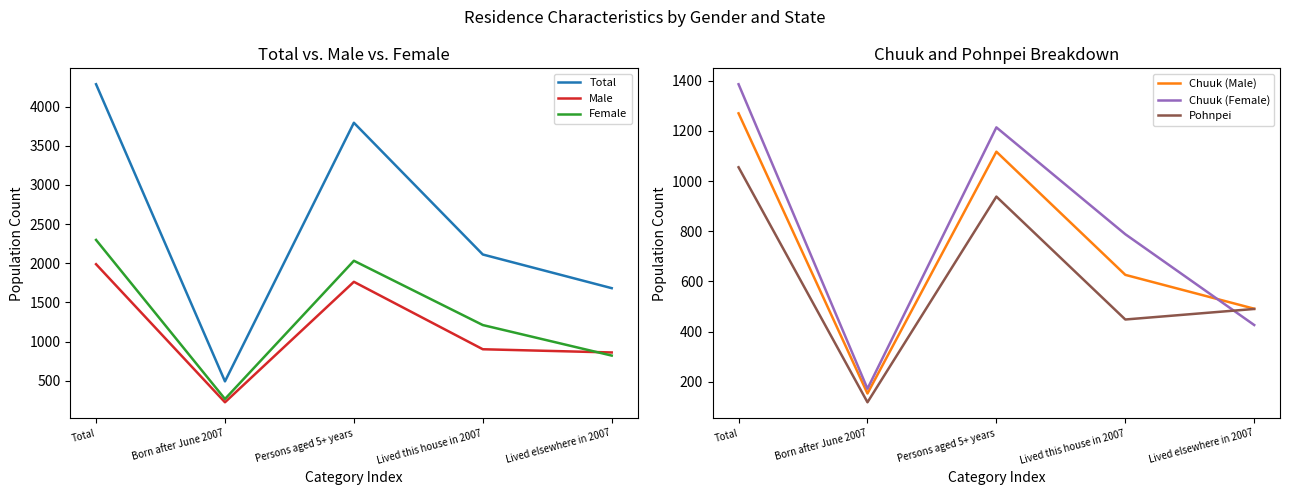

How many data points in Pohnpei are less than 490?

2